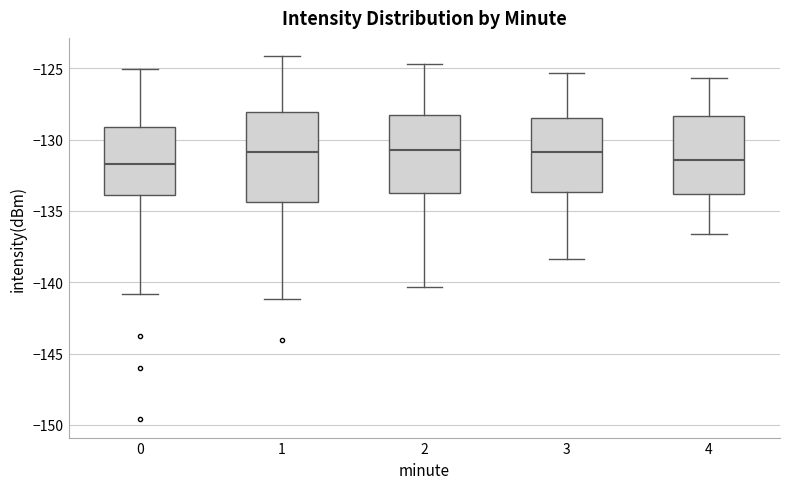

Where does the upper whisker of the box at x = 4 end on the y-axis? The values are not printed on the chart, so give them approximately, as read against the axis.

-125.5